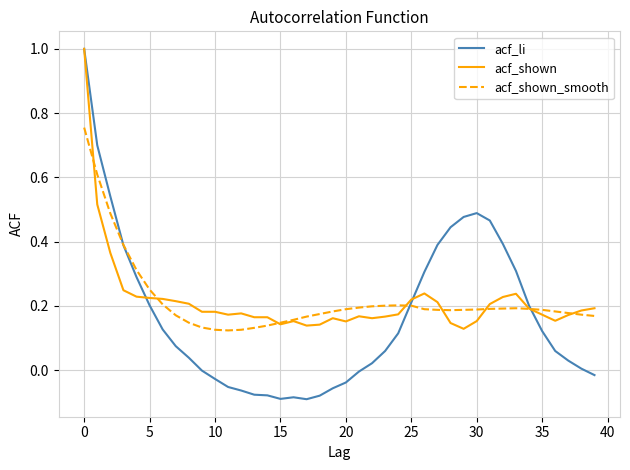

Which series has the widest spread of values?

acf_li